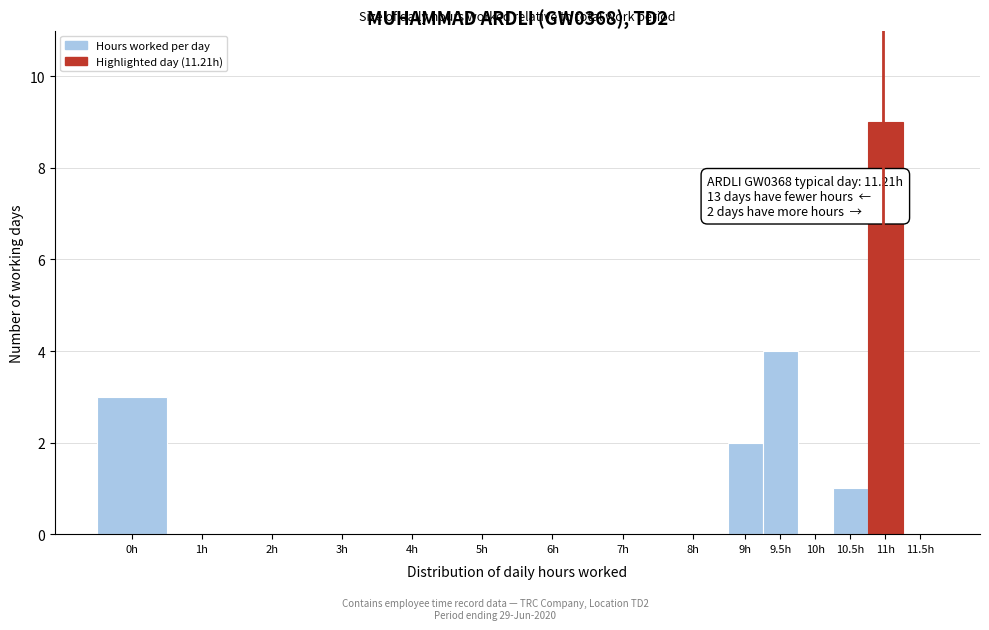

Reading left to right, list all the values displayed in this chart.

0h=3	1h=0	2h=0	3h=0	4h=0	5h=0	6h=0	7h=0	8h=0	9h=2	9.5h=4	10h=0	10.5h=1	11h=9	11.5h=0